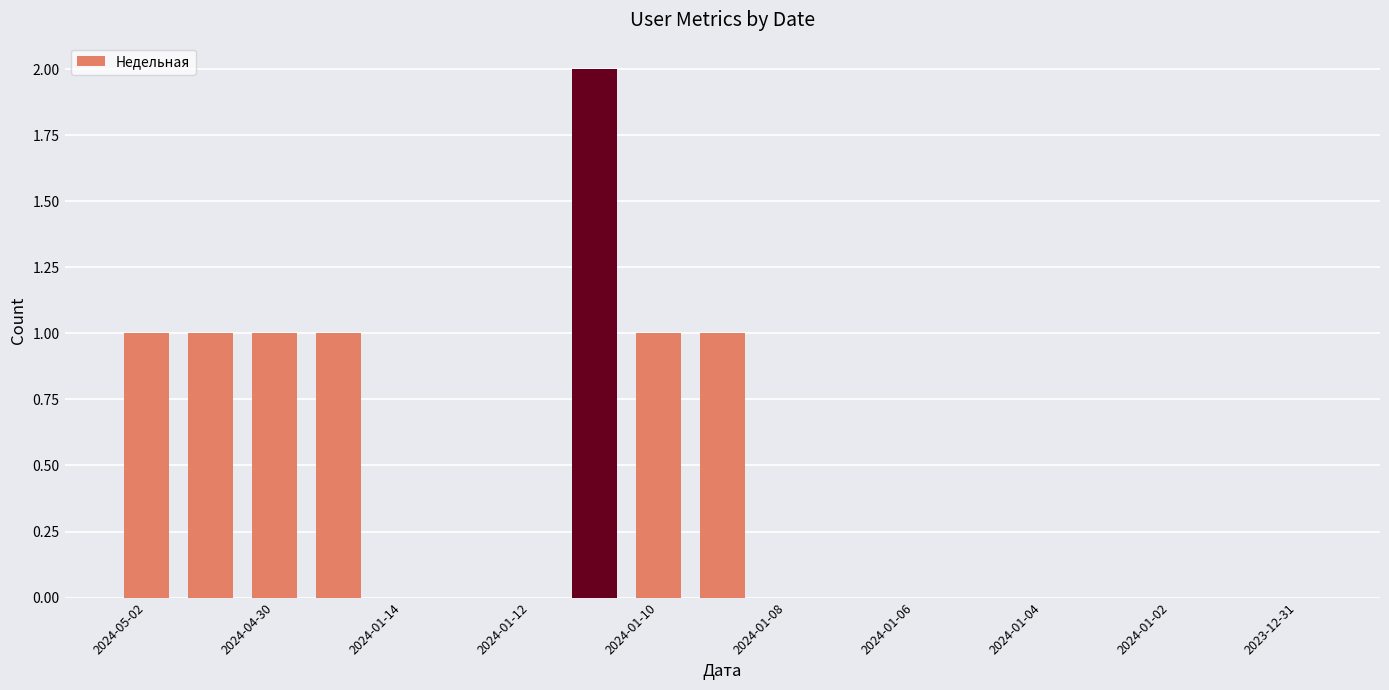

What is the sum of all values?

8